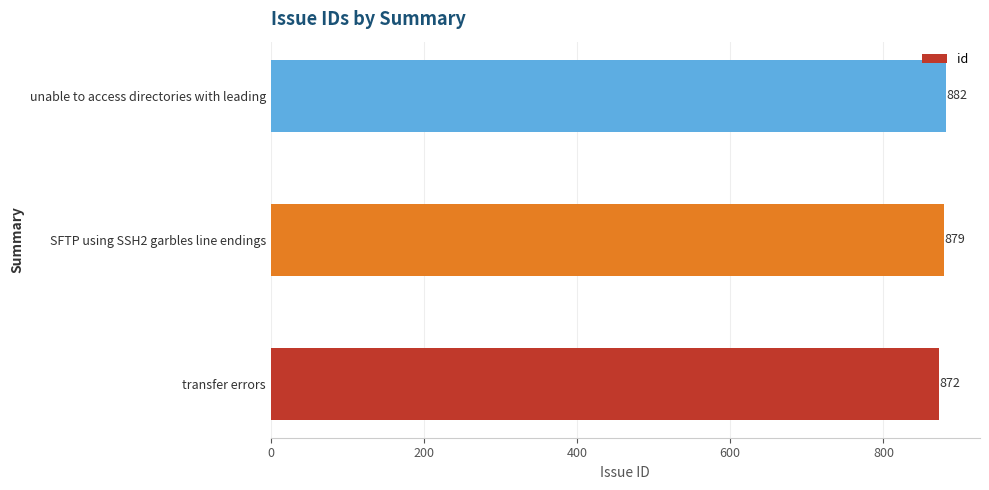

At which category does the chart reach its peak across all series?

unable to access directories with leading